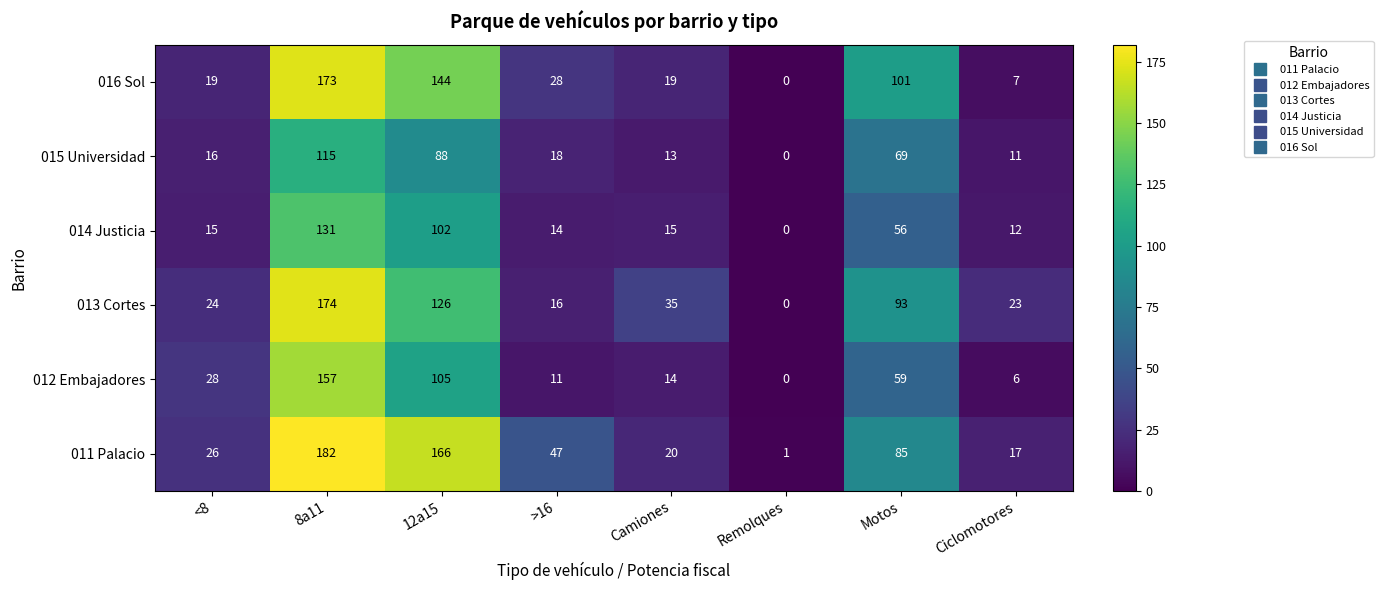

Which series has the widest spread of values?

011 Palacio